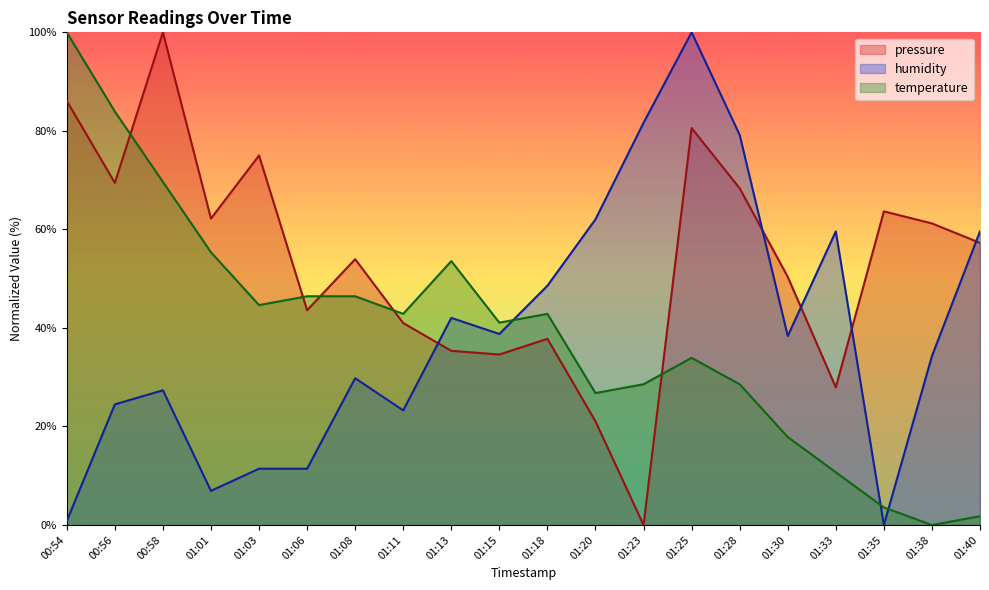

True or false: humidity and pressure intersect in this chart.

True